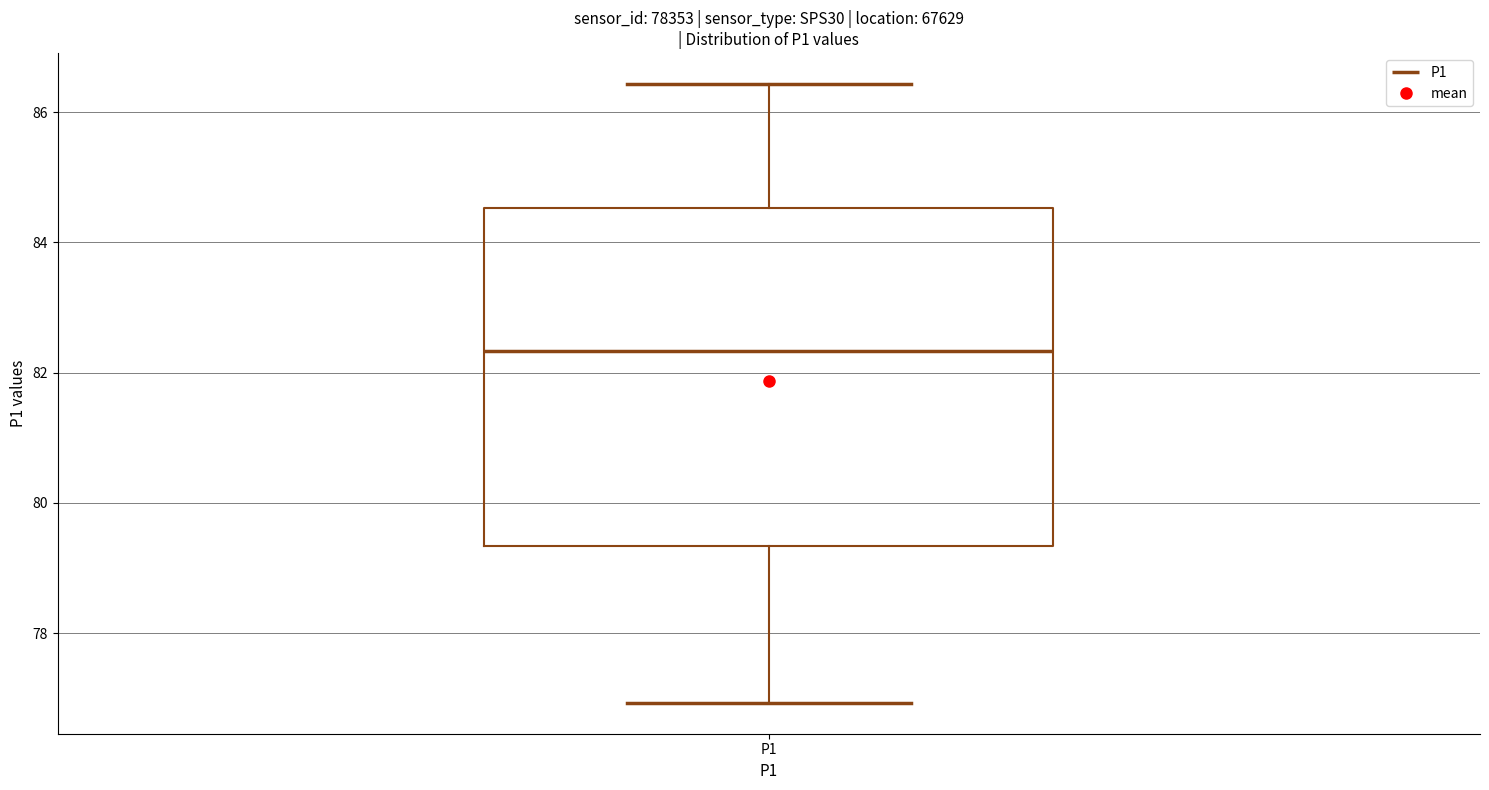

Read this box plot against the y-axis: the position of the median line, the range covered by the box, and the ends of both whiskers. The values are not printed on the chart, so give them approximately, as read against the axis.

median 82.4, box 79.4 to 84.6, whiskers 77.0 to 86.4